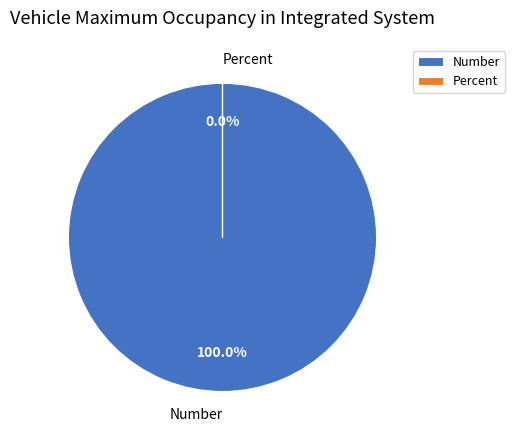

To the nearest percent, what is the combined percentage of Percent and Number?

100%